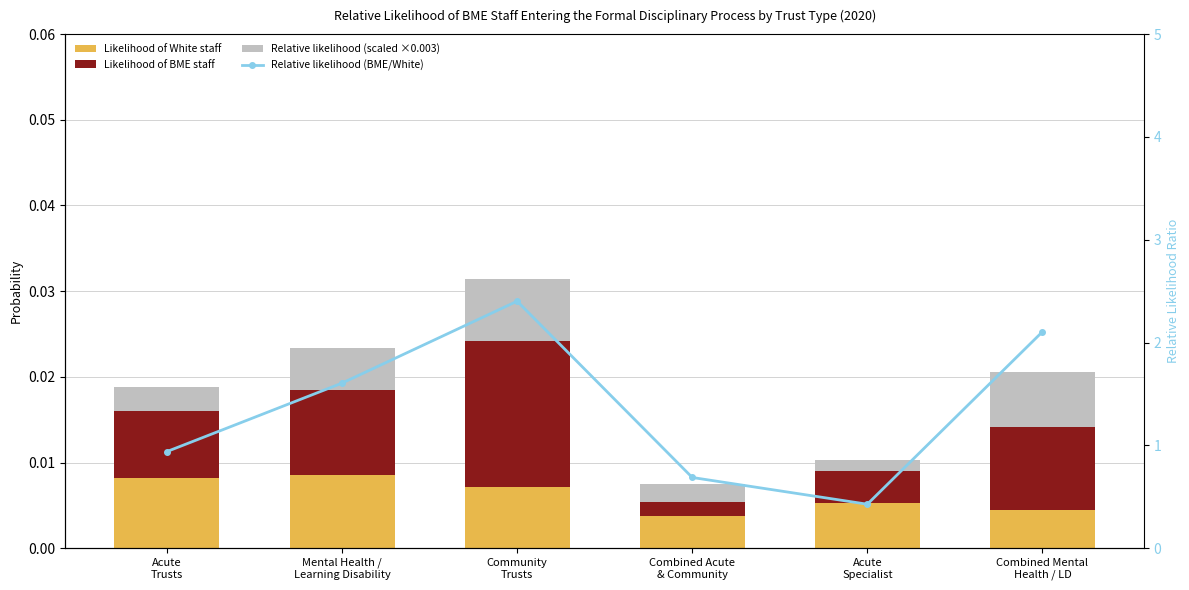

At Acute
Specialist, list the series in order from largest to smallest.

Relative likelihood (BME/White), Likelihood of White staff, Likelihood of BME staff, Relative likelihood (scaled ×0.003)